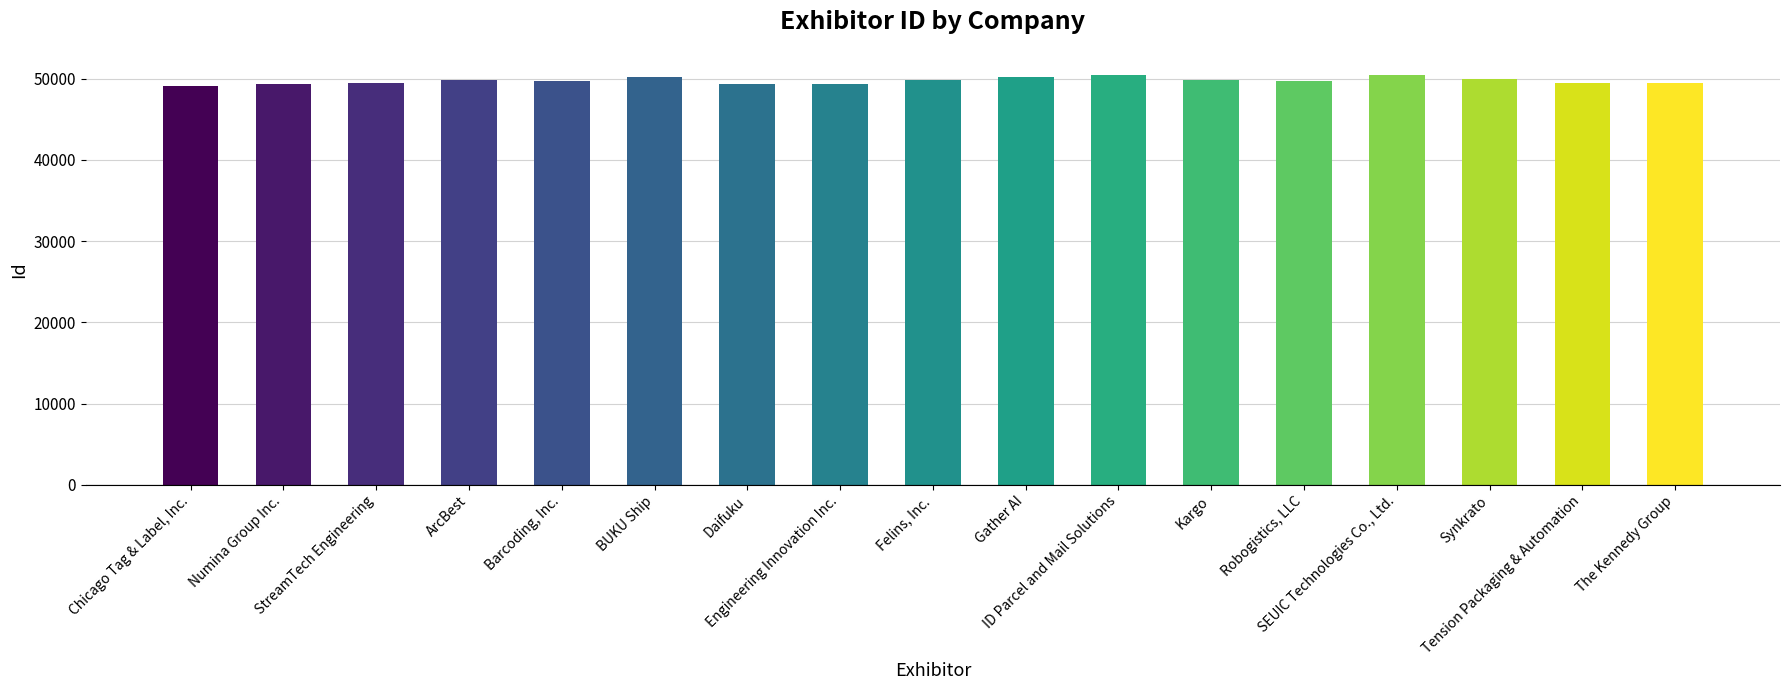

Are the bars grouped side by side (vs. stacked)?

No